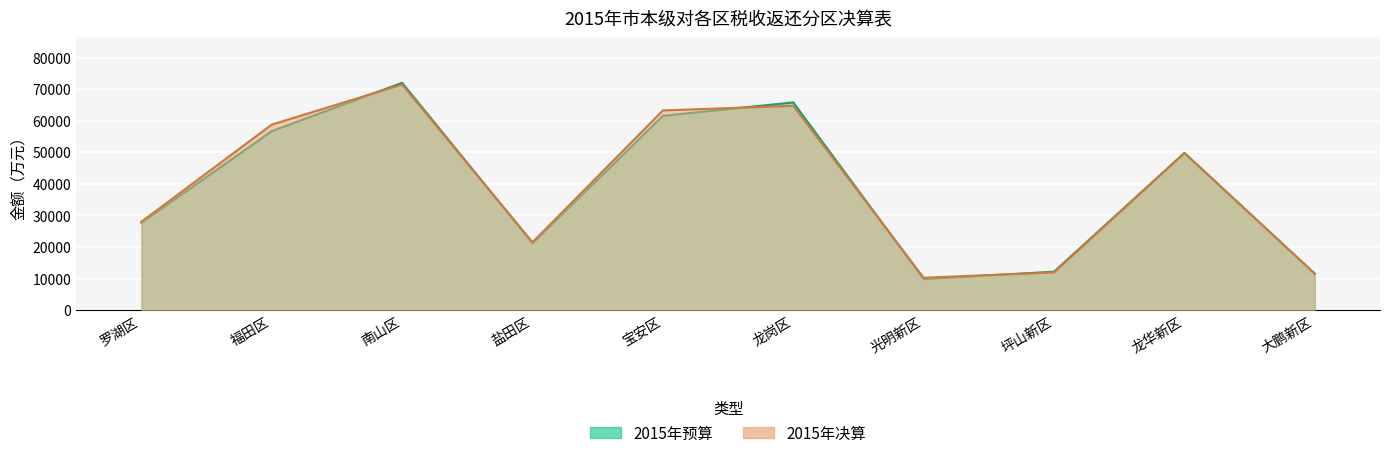

At 福田区, list the series in order from smallest to largest.

2015年预算, 2015年决算